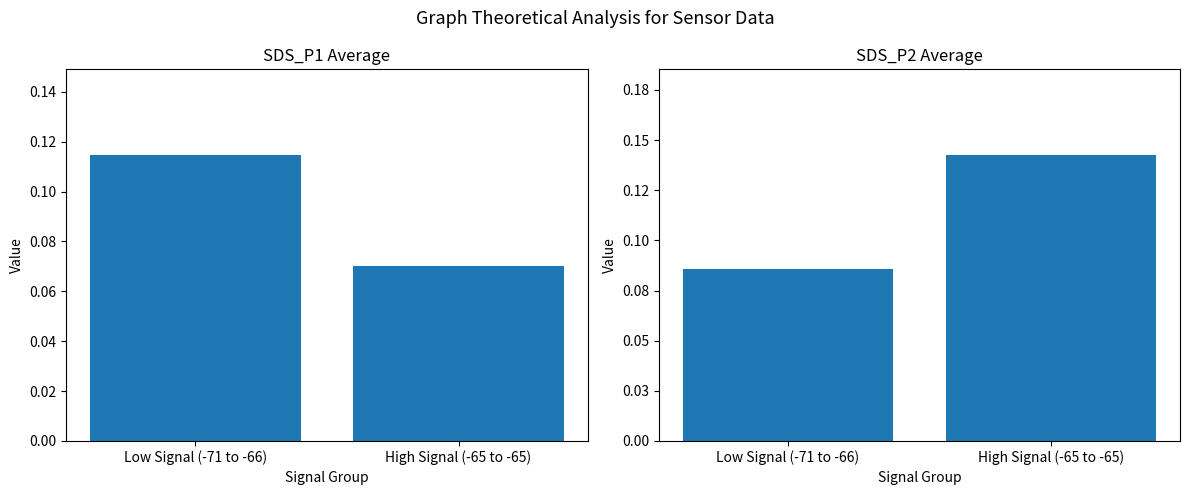

What is the value of the SDS_P1 Mean bar at the 2nd from the left?

0.1